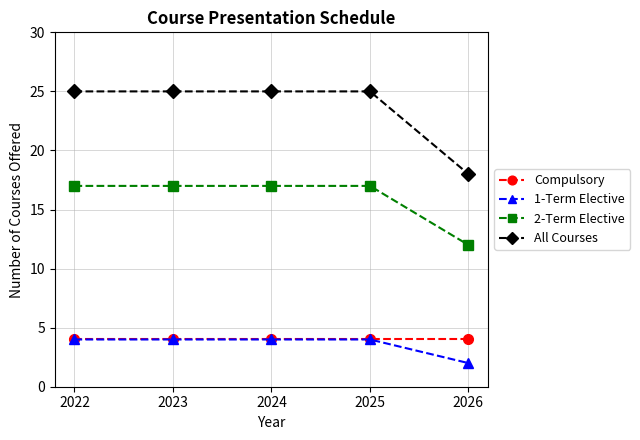

What is the value of the 1-Term Elective point at the 2nd from the left?

4